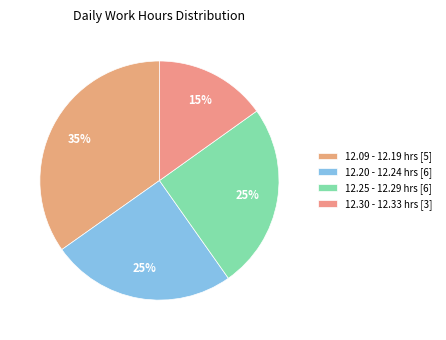

Which slice is the smallest?

12.30 - 12.33 hrs [3]